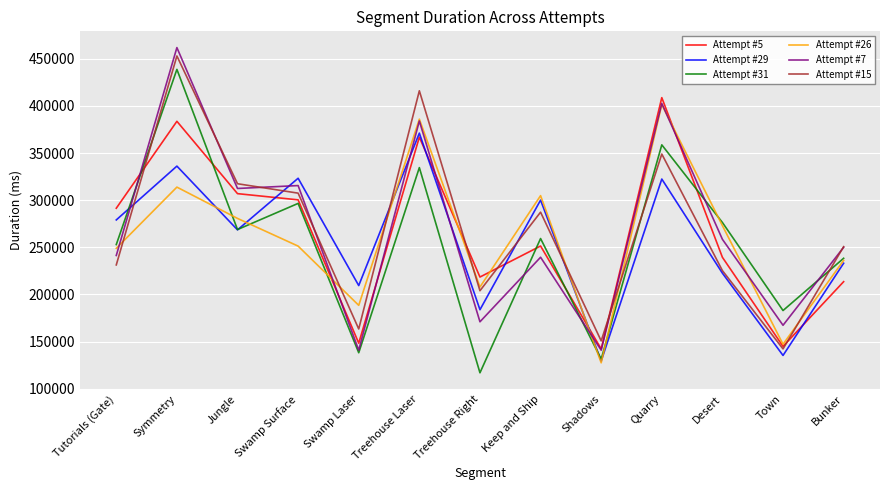

List the series in order of their peak value, lowest first.

Attempt #29, Attempt #26, Attempt #5, Attempt #31, Attempt #15, Attempt #7